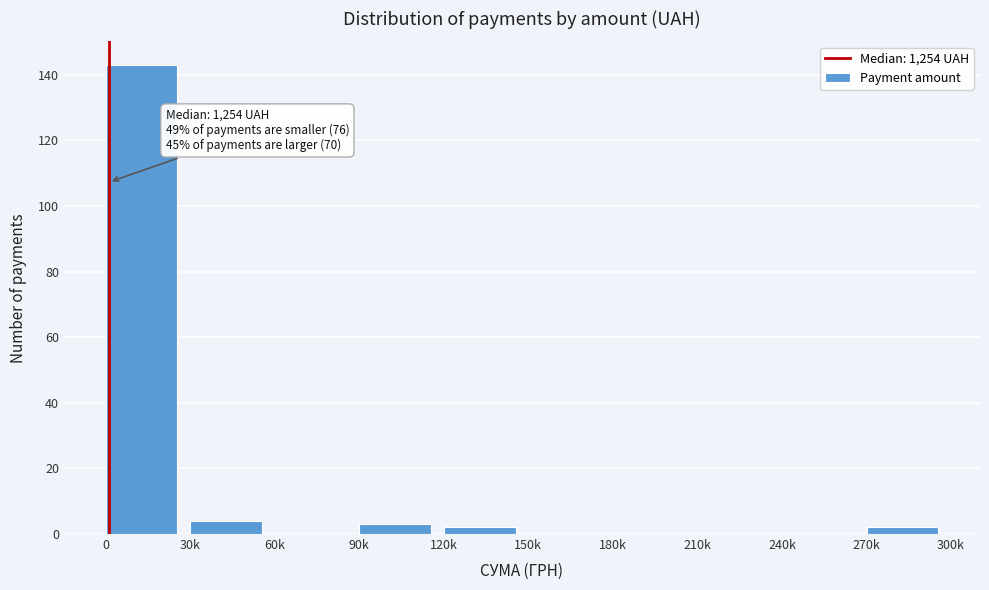

Reading right to left, transcribe all the data shown in this chart.

270k=2	240k=0	210k=0	180k=0	150k=0	120k=2	90k=3	60k=0	30k=4	0=143